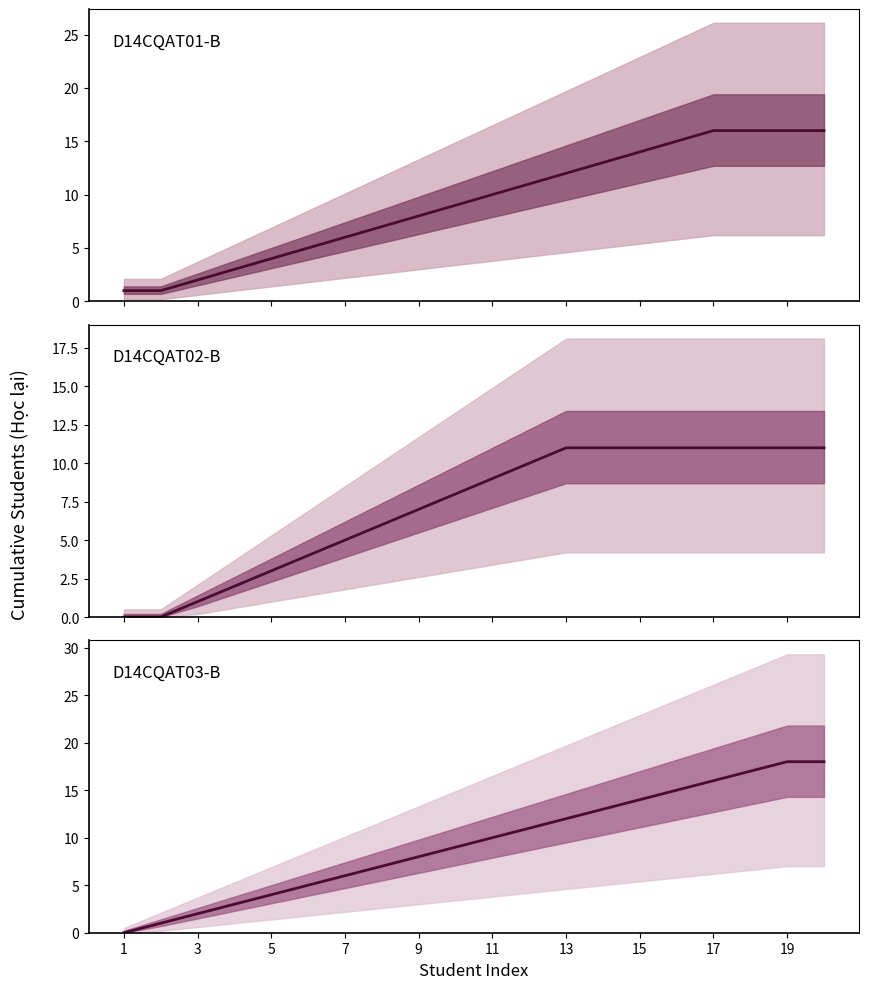

True or false: D14CQAT03-B and D14CQAT01-B cross at least once.

False